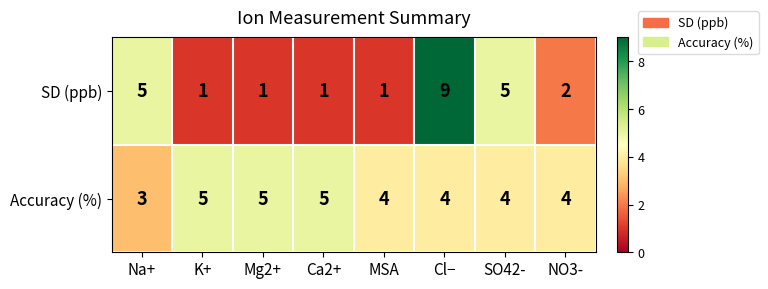

Which series has the largest total across all categories?

Accuracy (%)